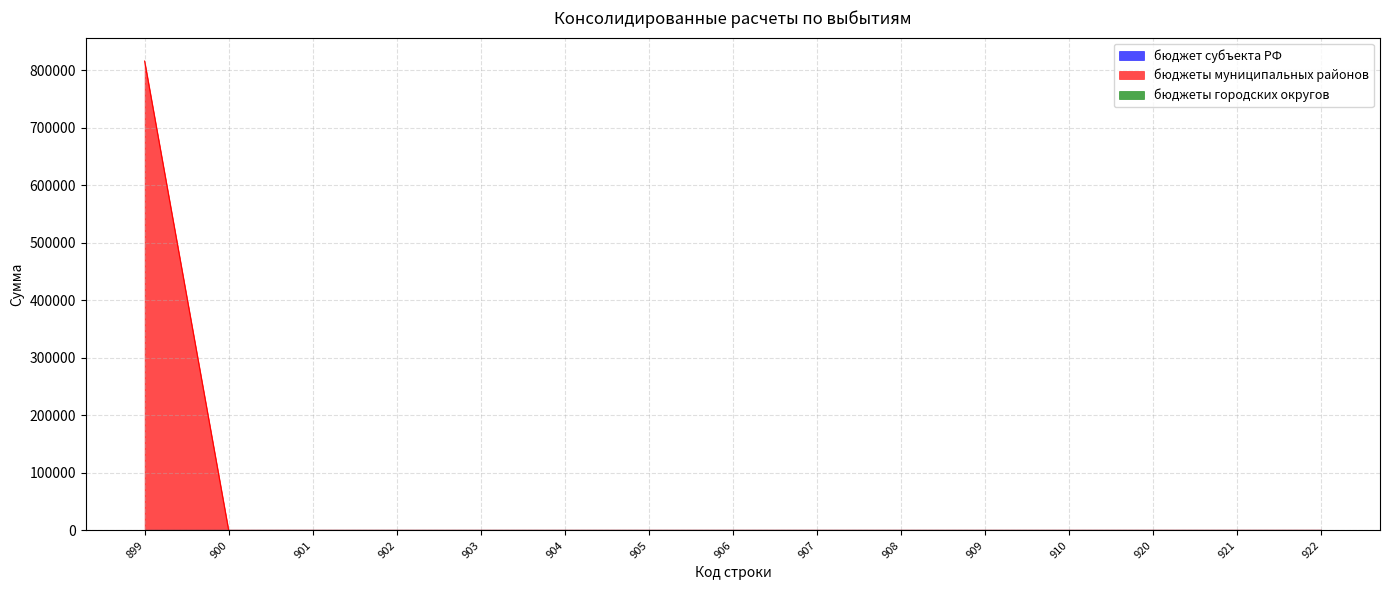

Reading right to left, extract all data points from this chart.

бюджет субъекта РФ: 0	0	0	0	0	0	0	0	0	0	0	0	0	0	0
бюджеты муниципальных районов: 0	0	0	0	0	0	0	0	0	0	0	0	0	0	815800
бюджеты городских округов: 0	0	0	0	0	0	0	0	0	0	0	0	0	0	0